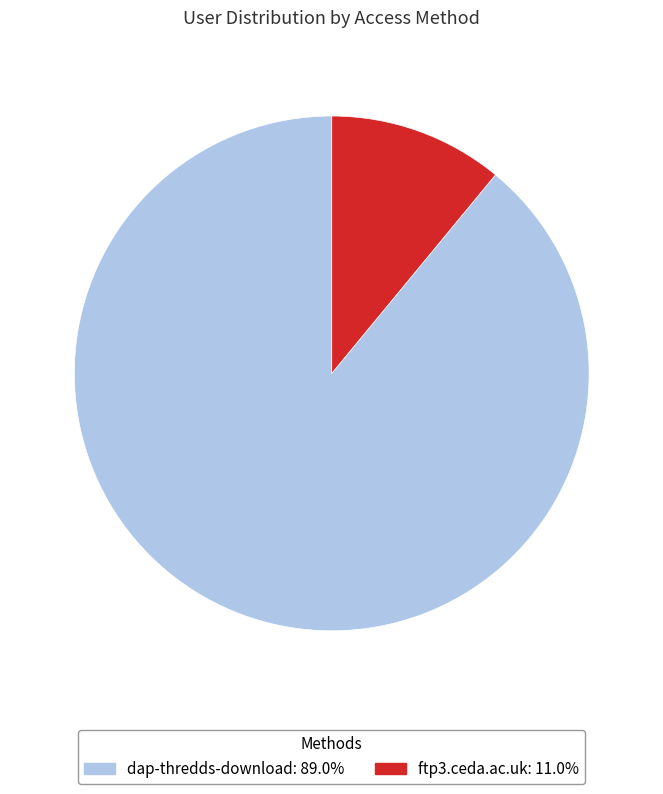

Does dap-thredds-download account for over 50% of the chart?

Yes